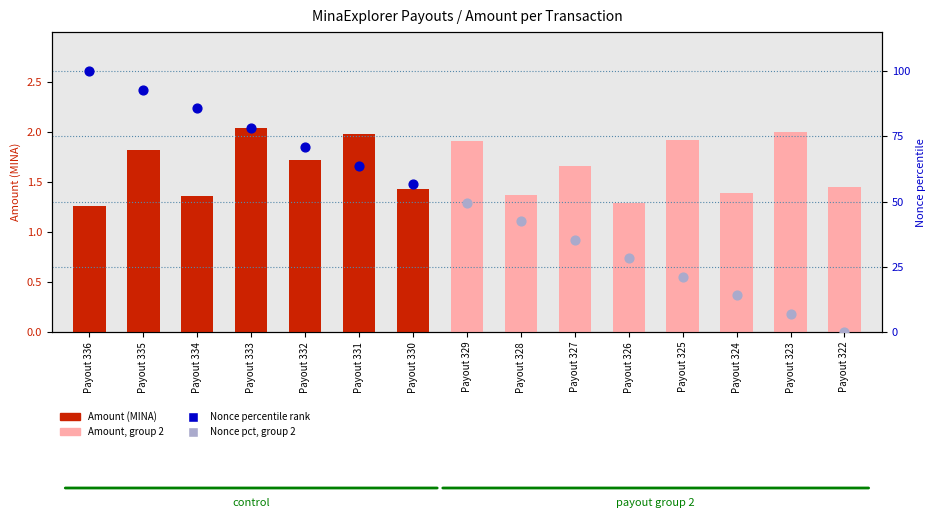

Between Payout 324 and Payout 330, which is larger?

Payout 330